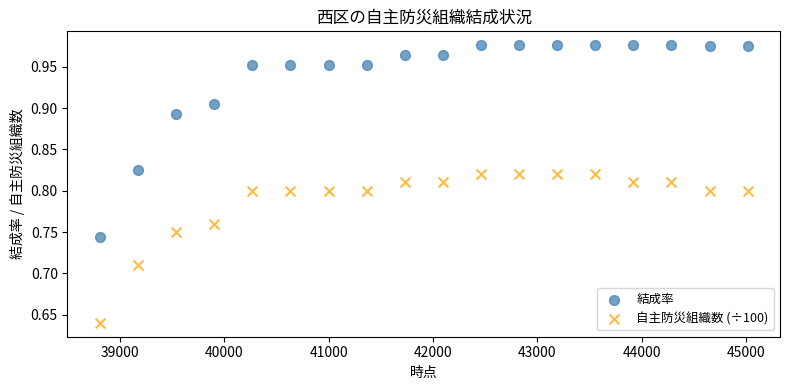

Across all data points, what is the range of X values (max minus min)?

6210.0